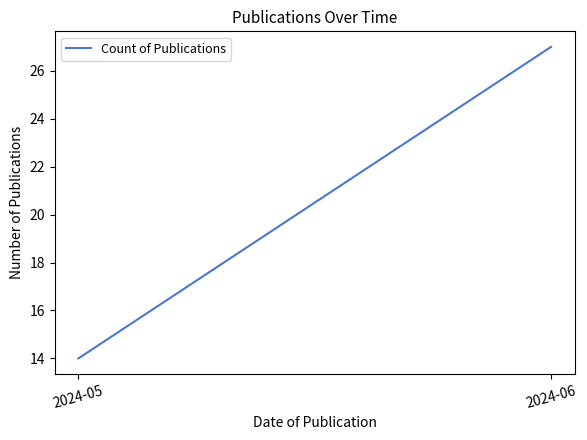

Count the values in the range 14 to 27.

2